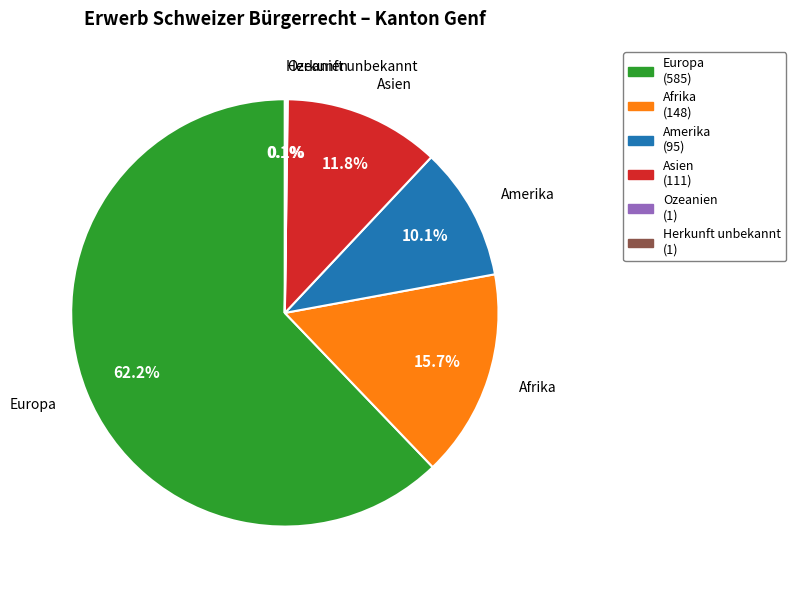

Combined, what portion of the pie is Afrika and Asien?

27.5%